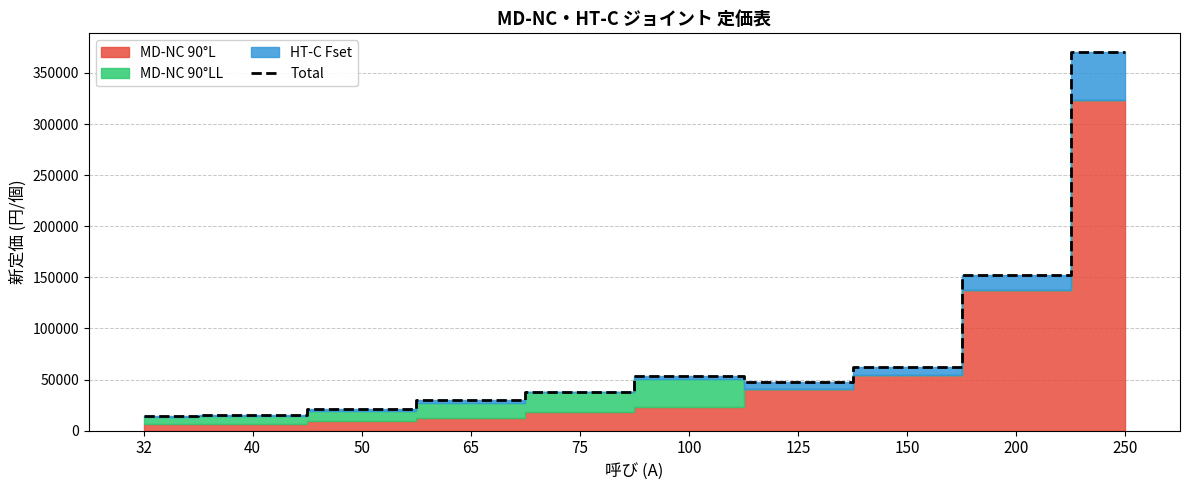

Reading right to left, list all the values displayed in this chart.

370230	152800	62240	47300	53980	37900	29610	20970	15370	14700